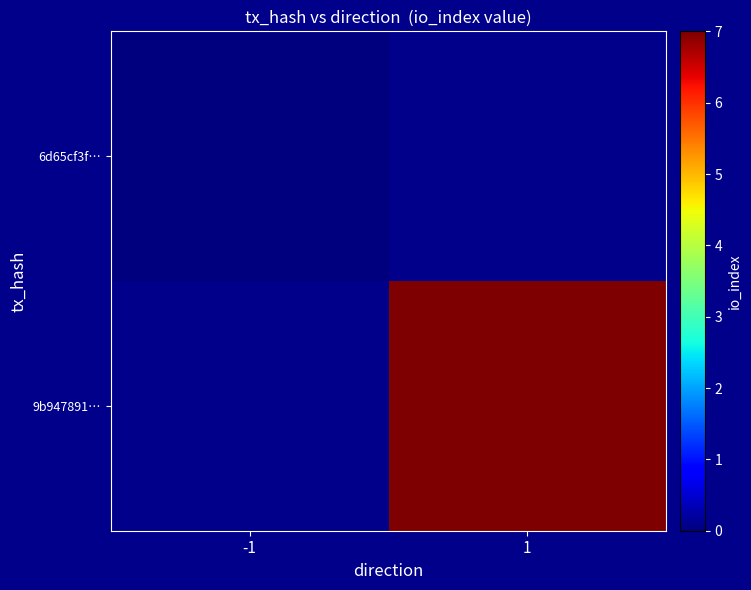

List the series in order of their peak value, lowest first.

6d65cf3f…, 9b947891…